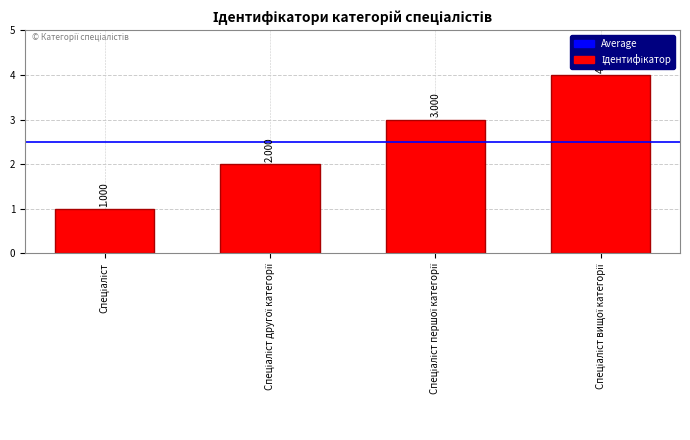

List the labels in order of value, smallest first.

Спеціаліст, Спеціаліст другої категорії, Спеціаліст першої категорії, Спеціаліст вищої категорії